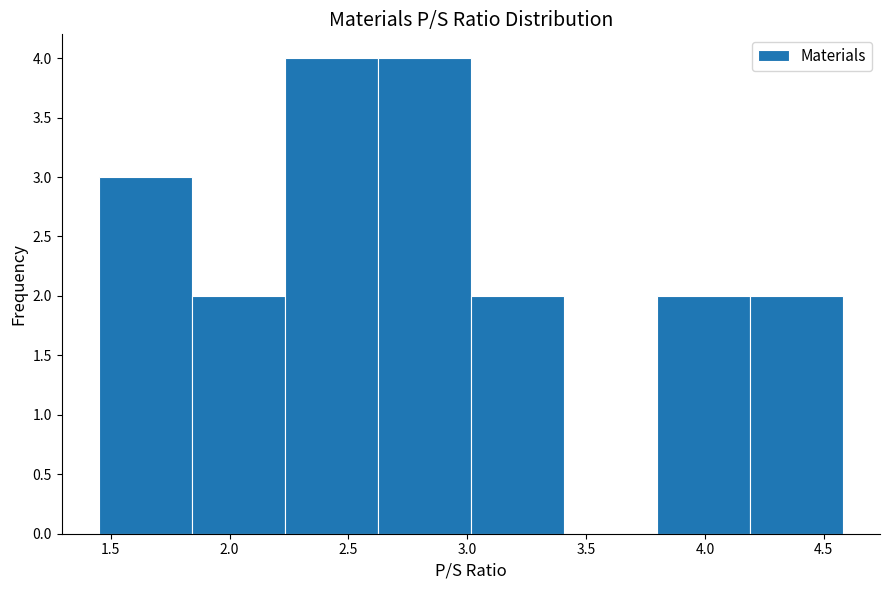

Reading left to right, transcribe this chart: for each bar, give the range it covers on the x-axis and its height. Neither the bar edges nor the heights are printed on the chart, so give them approximately, as read against the axes.

1.45 to 1.85: 3
1.85 to 2.25: 2
2.25 to 2.60: 4
2.60 to 3.00: 4
3.00 to 3.40: 2
3.40 to 3.80: 0
3.80 to 4.20: 2
4.20 to 4.60: 2